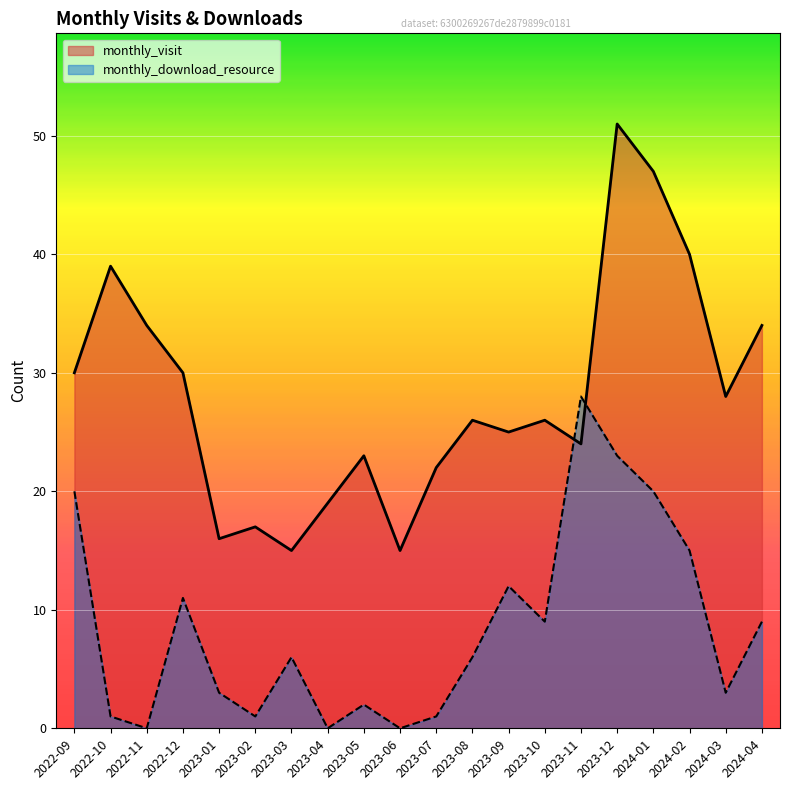

Reading right to left, list all the values displayed in this chart.

monthly_visit: 2024-04=34	2024-03=28	2024-02=40	2024-01=47	2023-12=51	2023-11=24	2023-10=26	2023-09=25	2023-08=26	2023-07=22	2023-06=15	2023-05=23	2023-04=19	2023-03=15	2023-02=17	2023-01=16	2022-12=30	2022-11=34	2022-10=39	2022-09=30
monthly_download_resource: 2024-04=9	2024-03=3	2024-02=15	2024-01=20	2023-12=23	2023-11=28	2023-10=9	2023-09=12	2023-08=6	2023-07=1	2023-06=0	2023-05=2	2023-04=0	2023-03=6	2023-02=1	2023-01=3	2022-12=11	2022-11=0	2022-10=1	2022-09=20